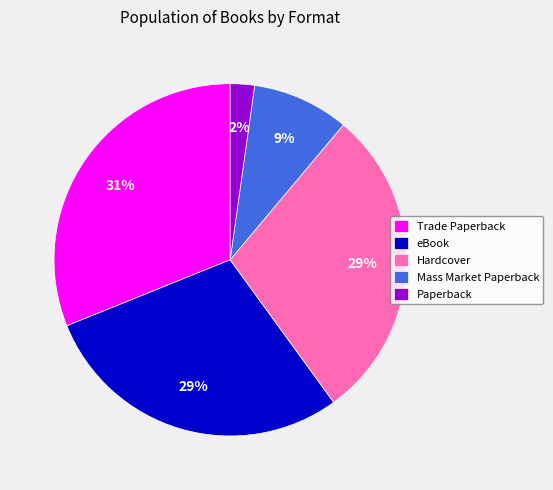

To the nearest percent, what is the combined percentage of Hardcover and Trade Paperback?

60%